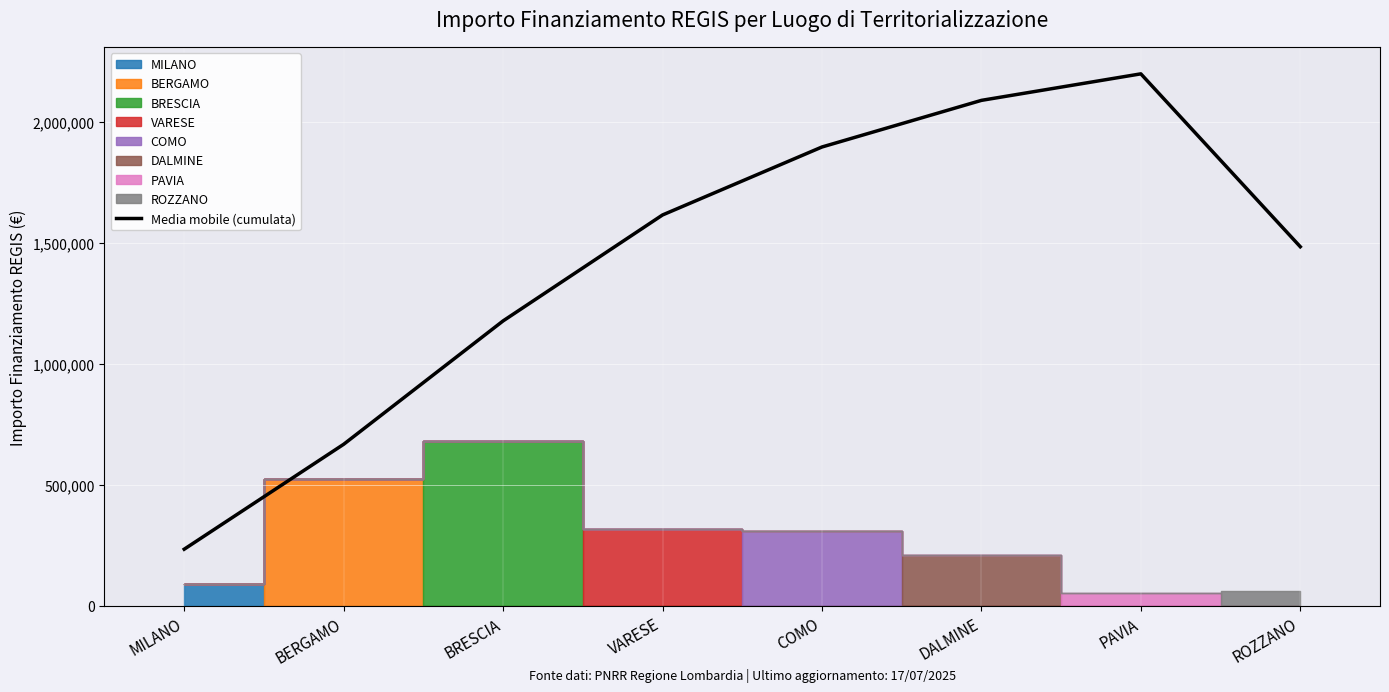

What is the difference between the maximum and second lowest values?

1530006.6